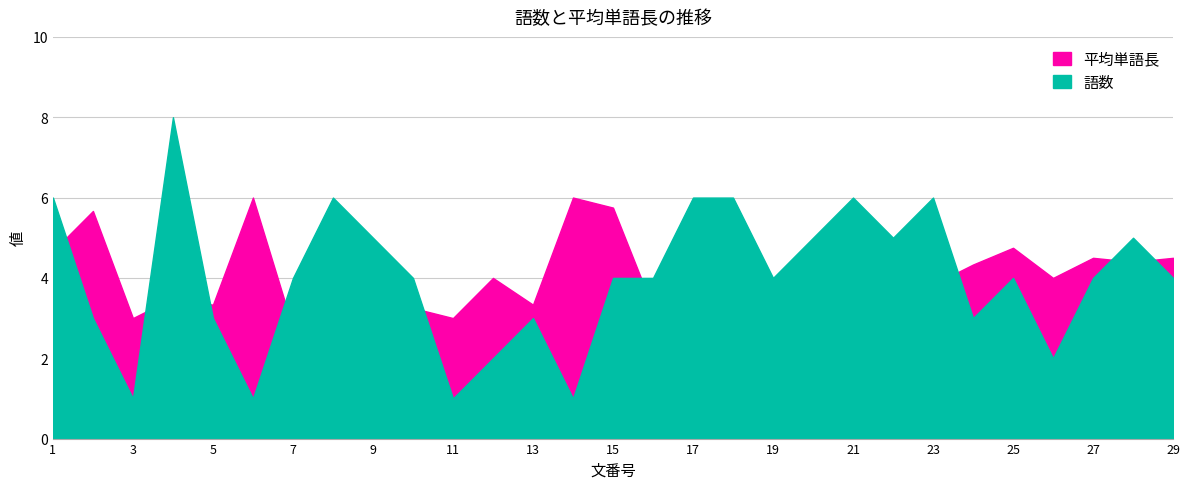

What is the difference between the second highest and minimum values in the 平均単語長 series?

3.2